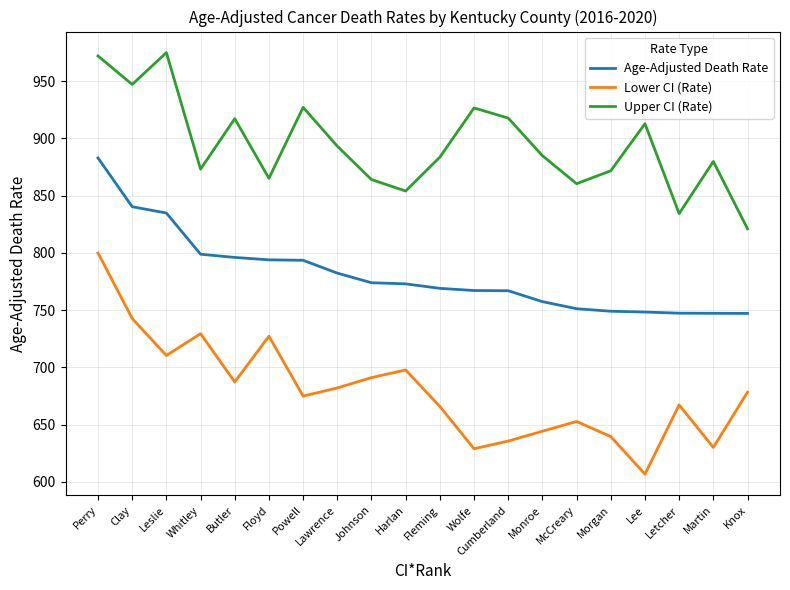

Between Lawrence and Letcher, which series saw the biggest shift?

Upper CI (Rate)